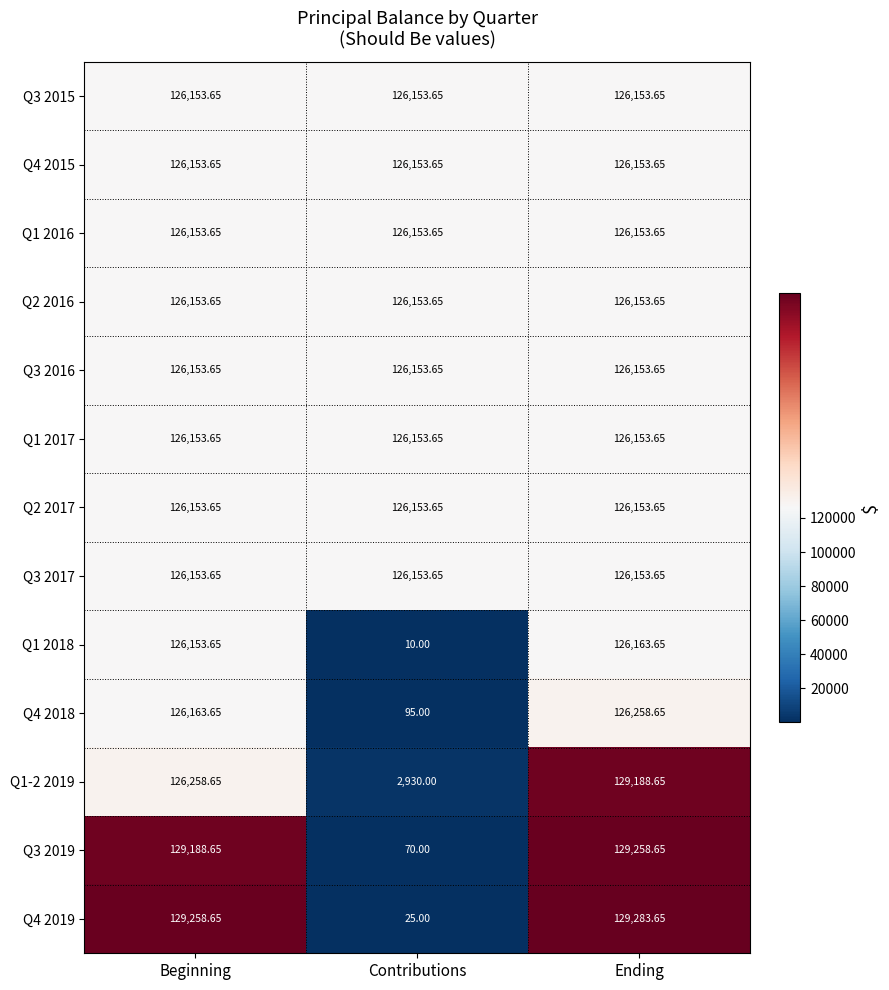

At which label does Q4 2019 first exceed 129258?

Beginning